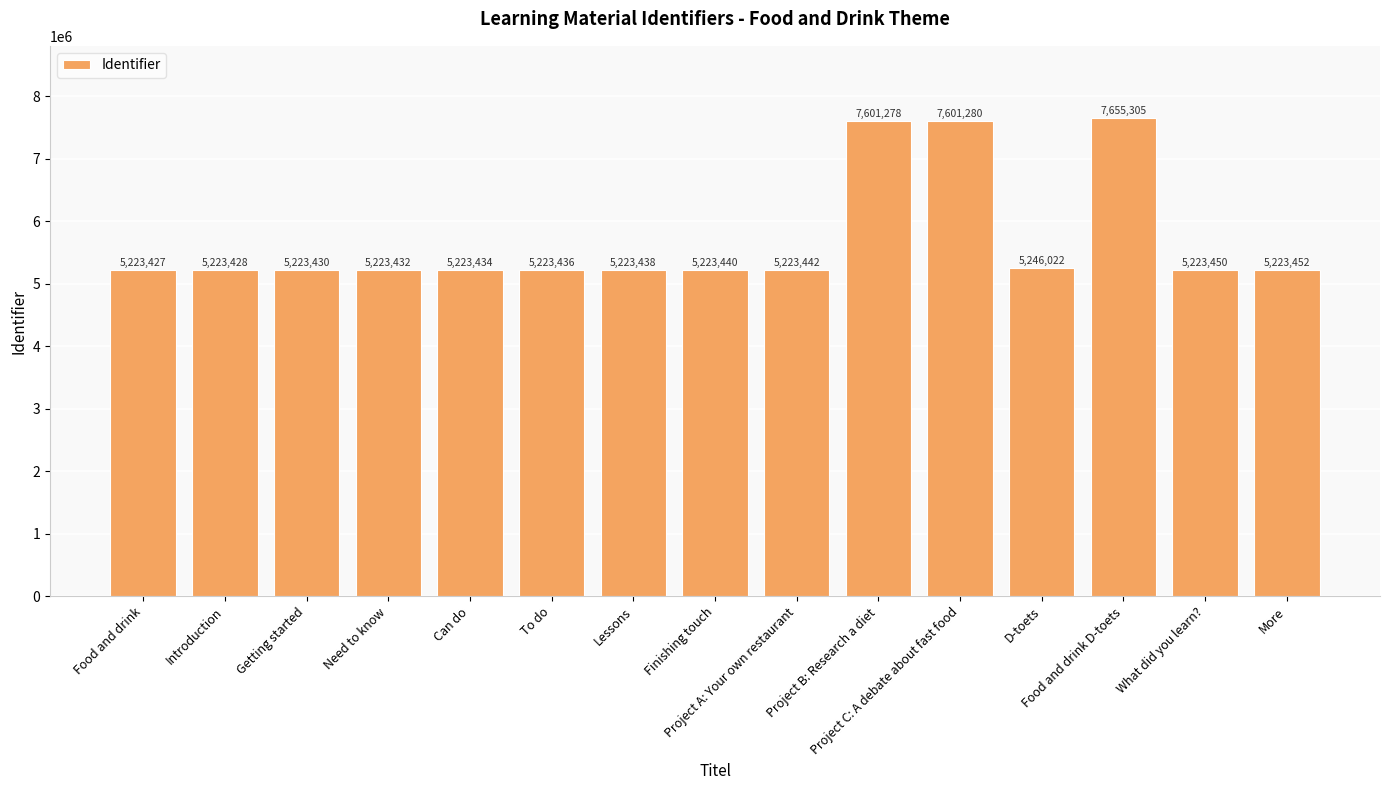

What is the value of the 8th bar from the left?

5223440